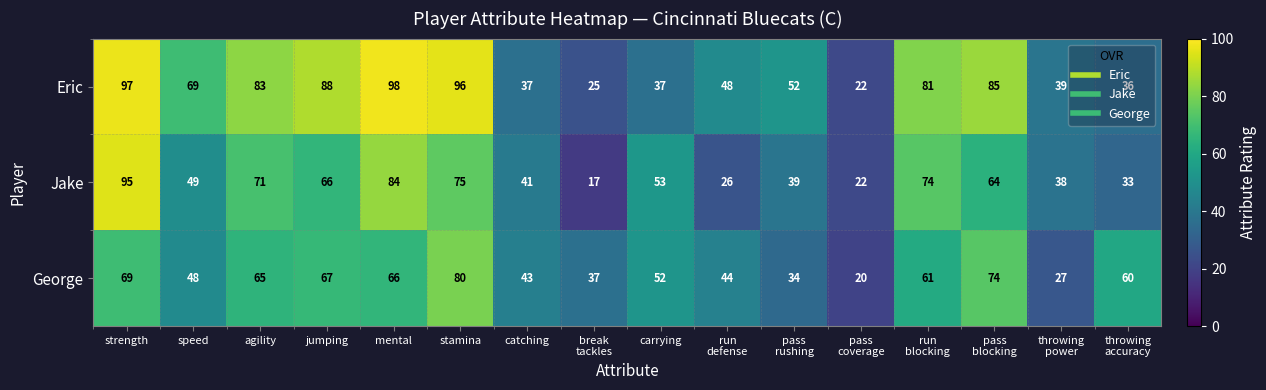

What is the sum of all Jake values?

847